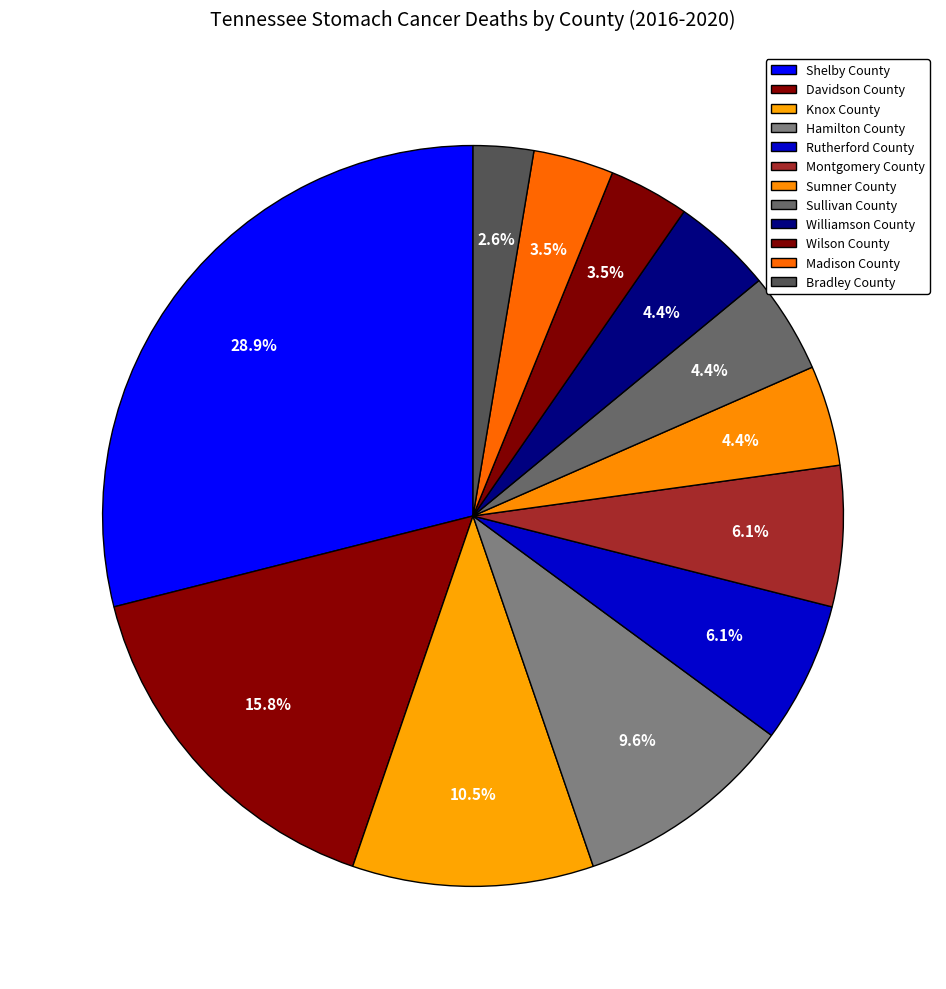

How many slices are in this pie chart?

12